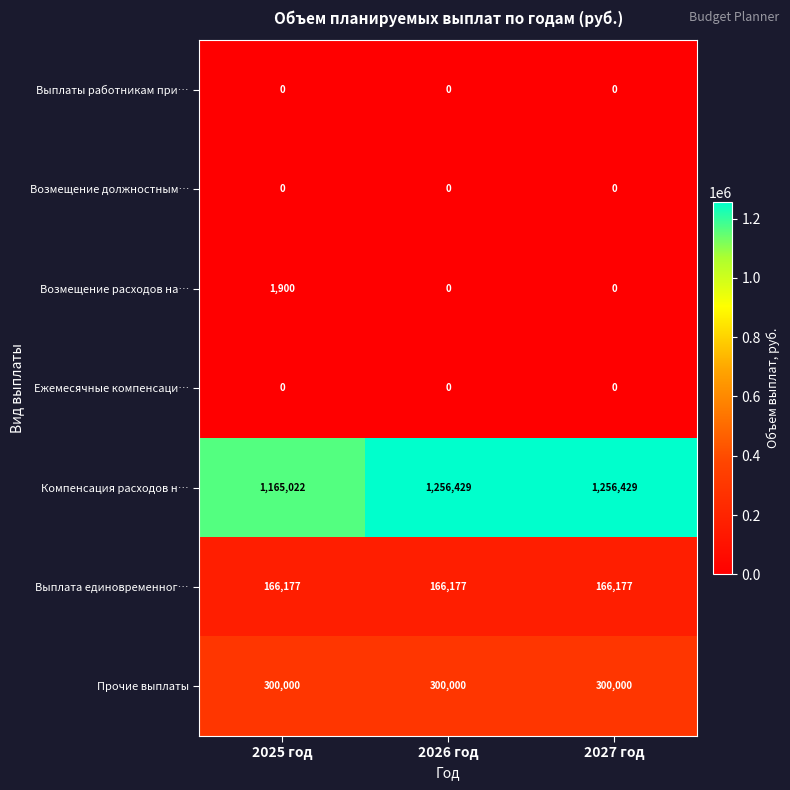

What is the approximate value of Прочие выплаты at 2025 год?

300000